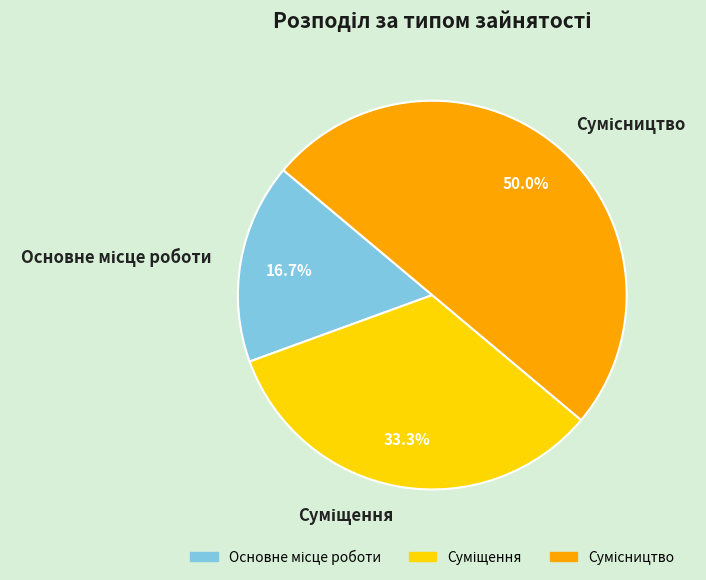

Count the number of slices in the pie.

3